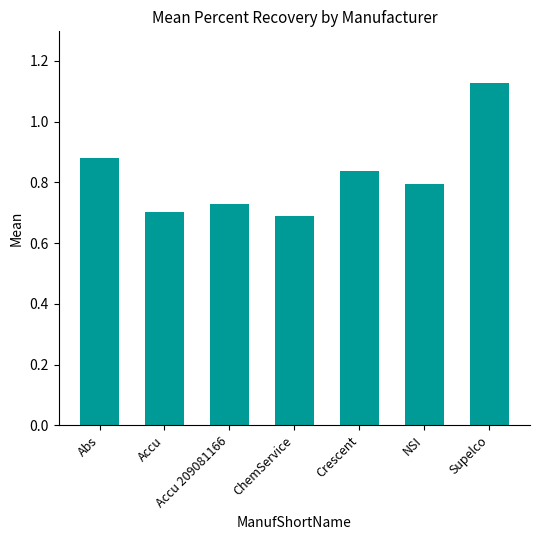

The value at Accu is 0.7. True or false?

True